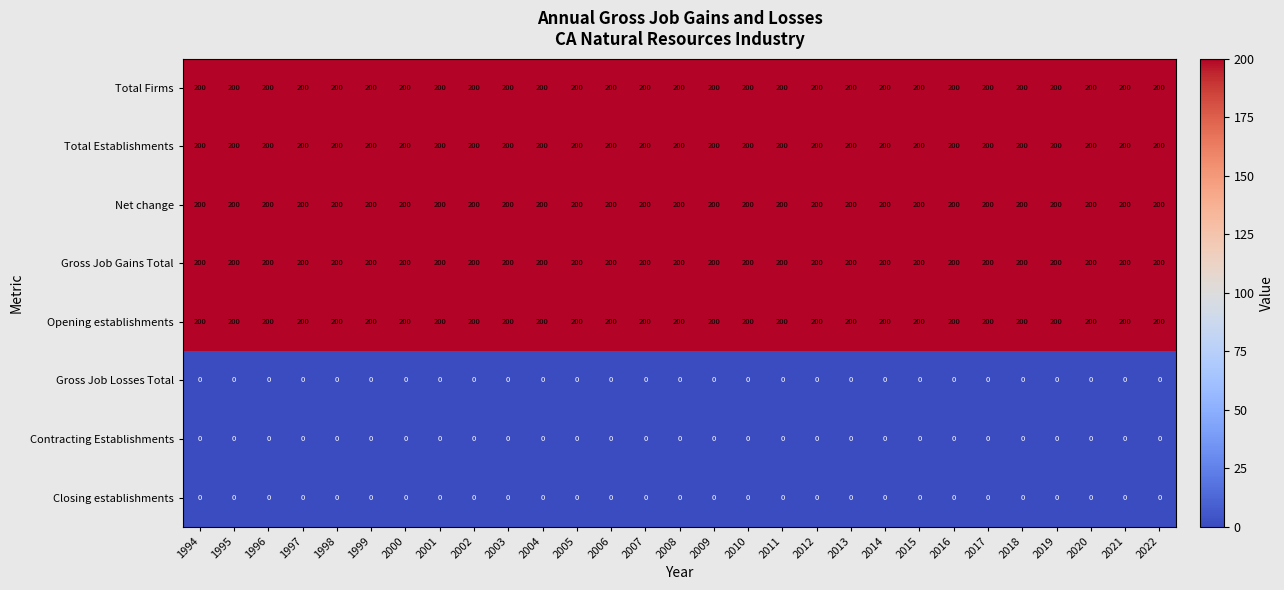

What is the greatest value displayed?

200